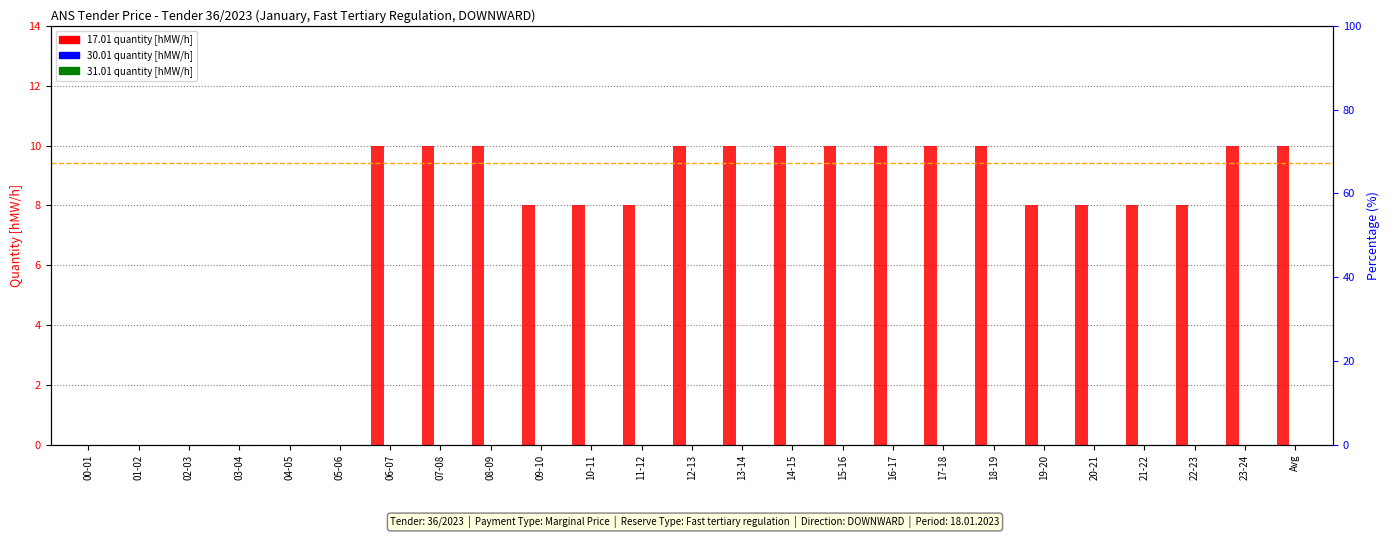

Is it true that 30.01 (col_30) equals 0 at 05-06?

True